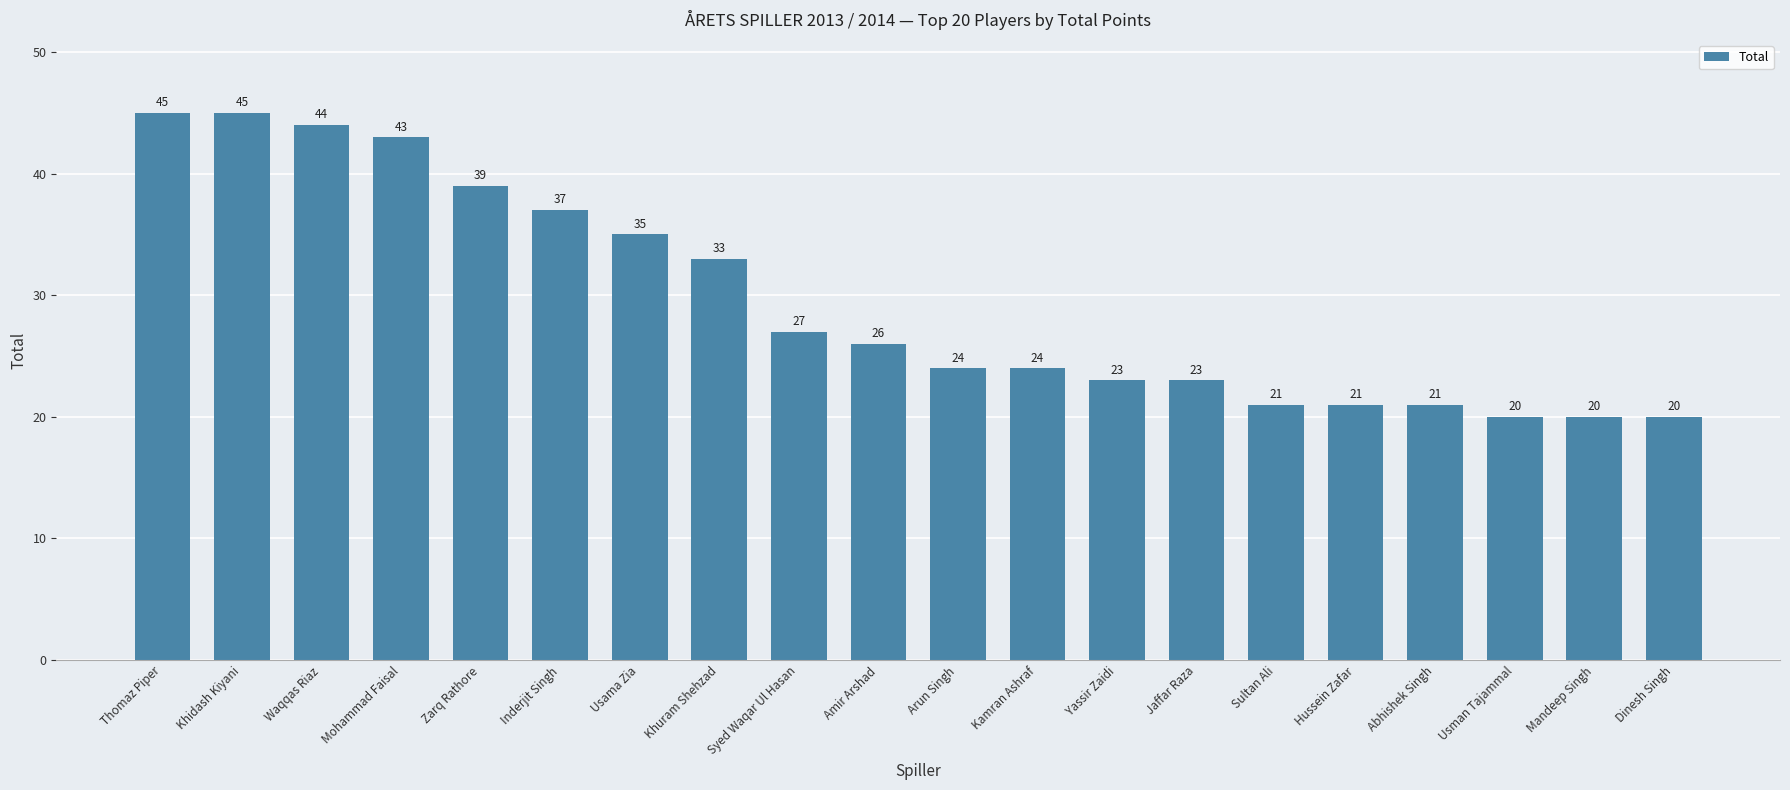

How many series are shown in this chart?

1